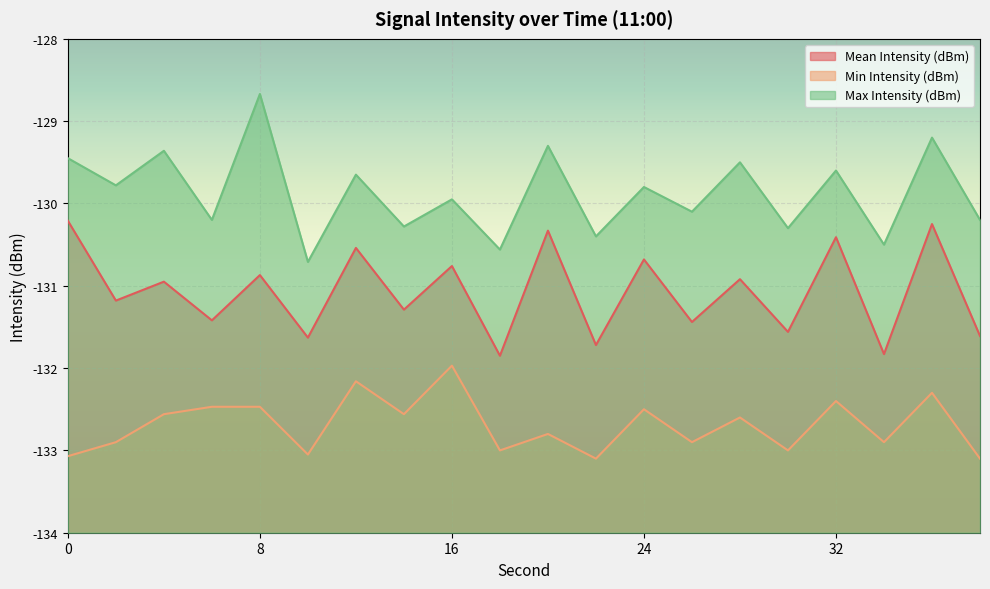

How many lines are shown in the chart?

3